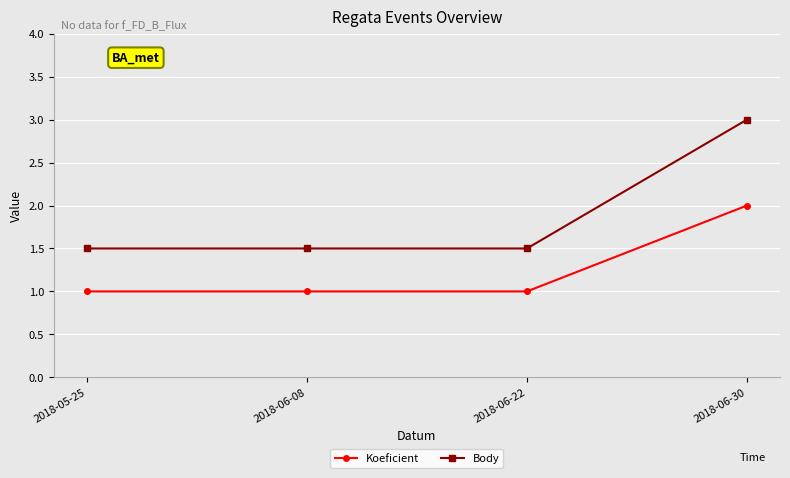

Reading right to left, list all the values displayed in this chart.

Koeficient: 2.0	1.0	1.0	1.0
Body: 3.0	1.5	1.5	1.5